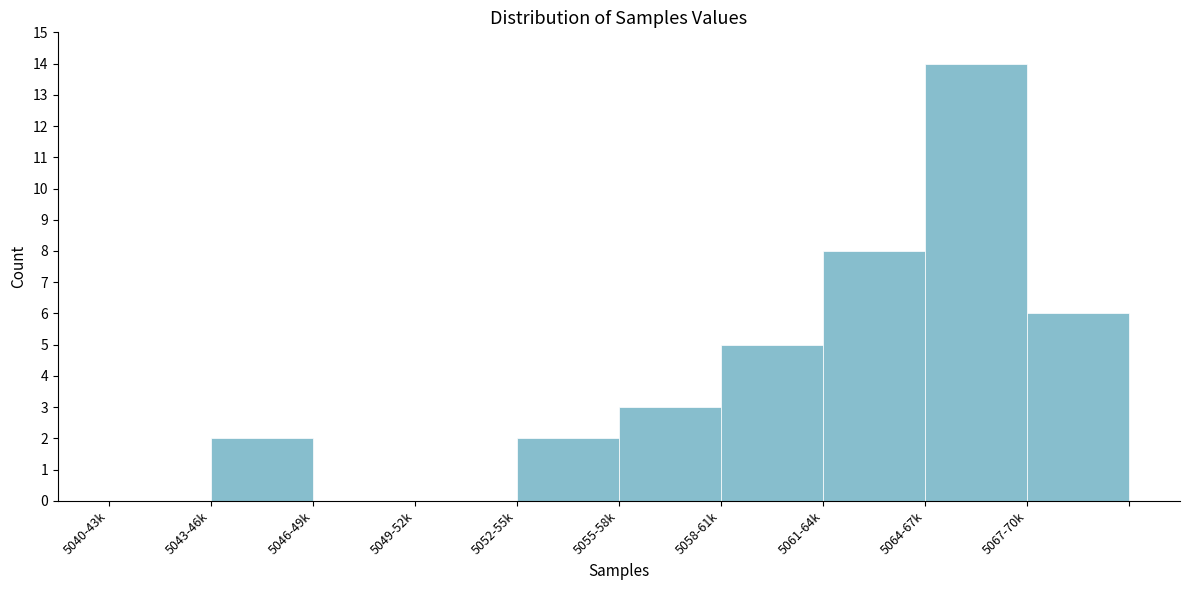

Reading left to right, extract all data points from this chart.

5040-43k=0	5043-46k=2	5046-49k=0	5049-52k=0	5052-55k=2	5055-58k=3	5058-61k=5	5061-64k=8	5064-67k=14	5067-70k=6